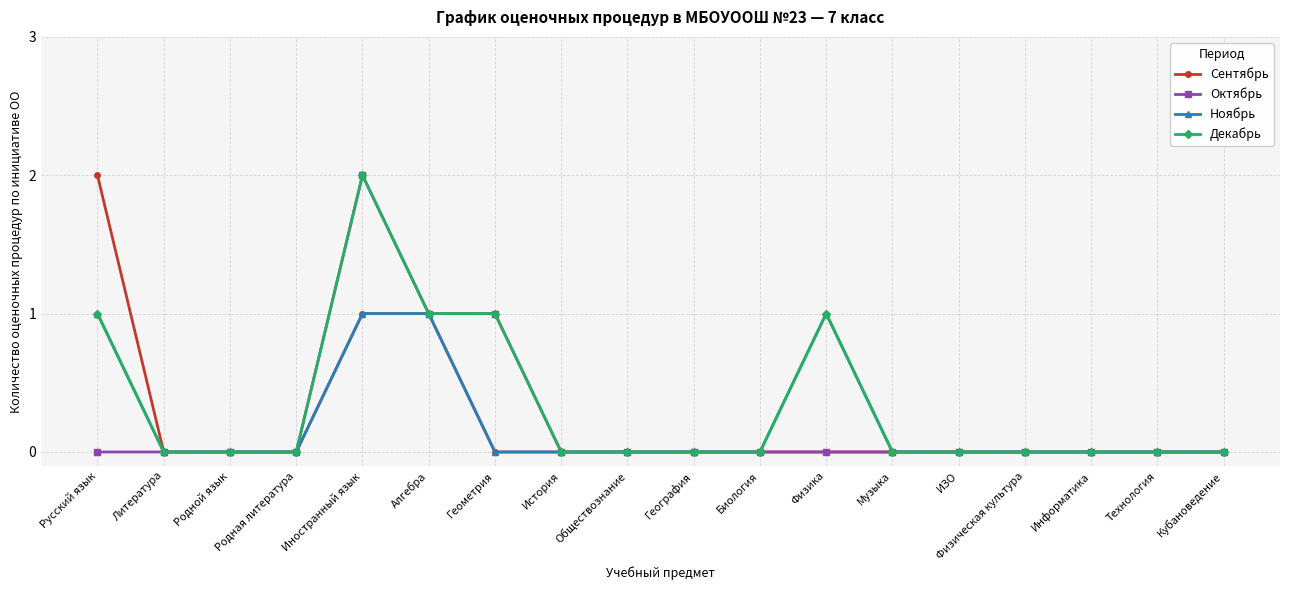

What is the label of the 2nd point from the left?

Литература